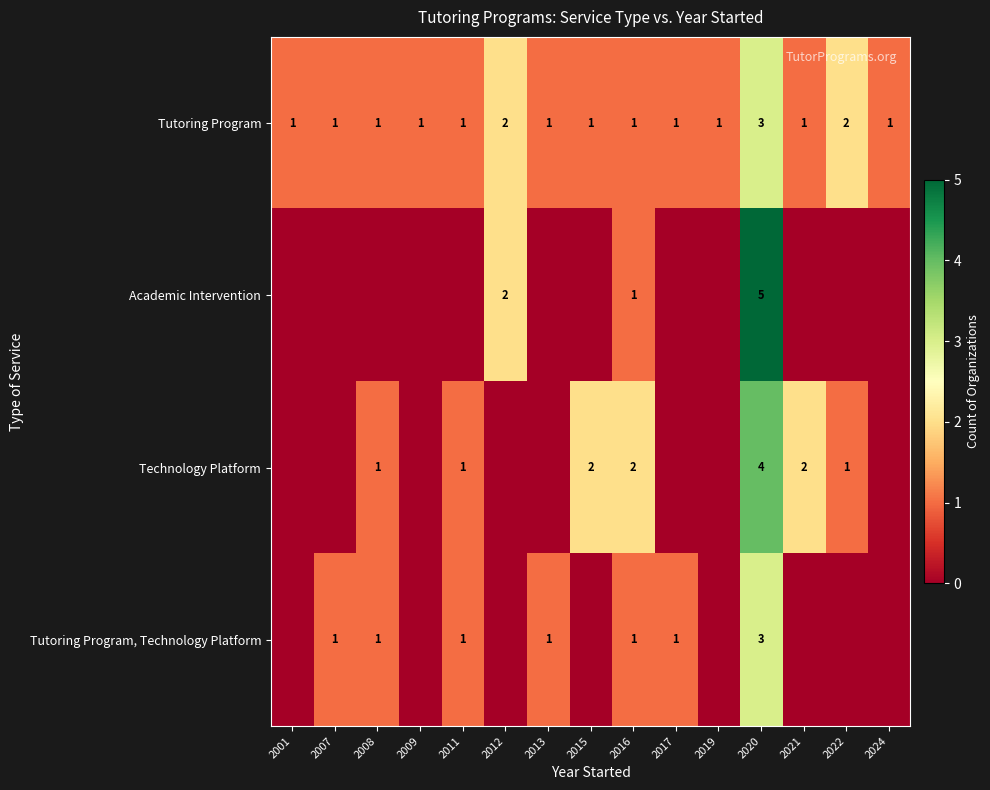

The Academic Intervention series shows 5 at 2020. True or false?

True